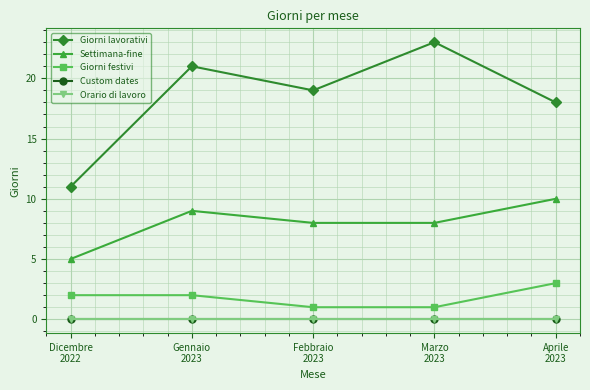

How many Settimana-fine values are between 8 and 9?

3